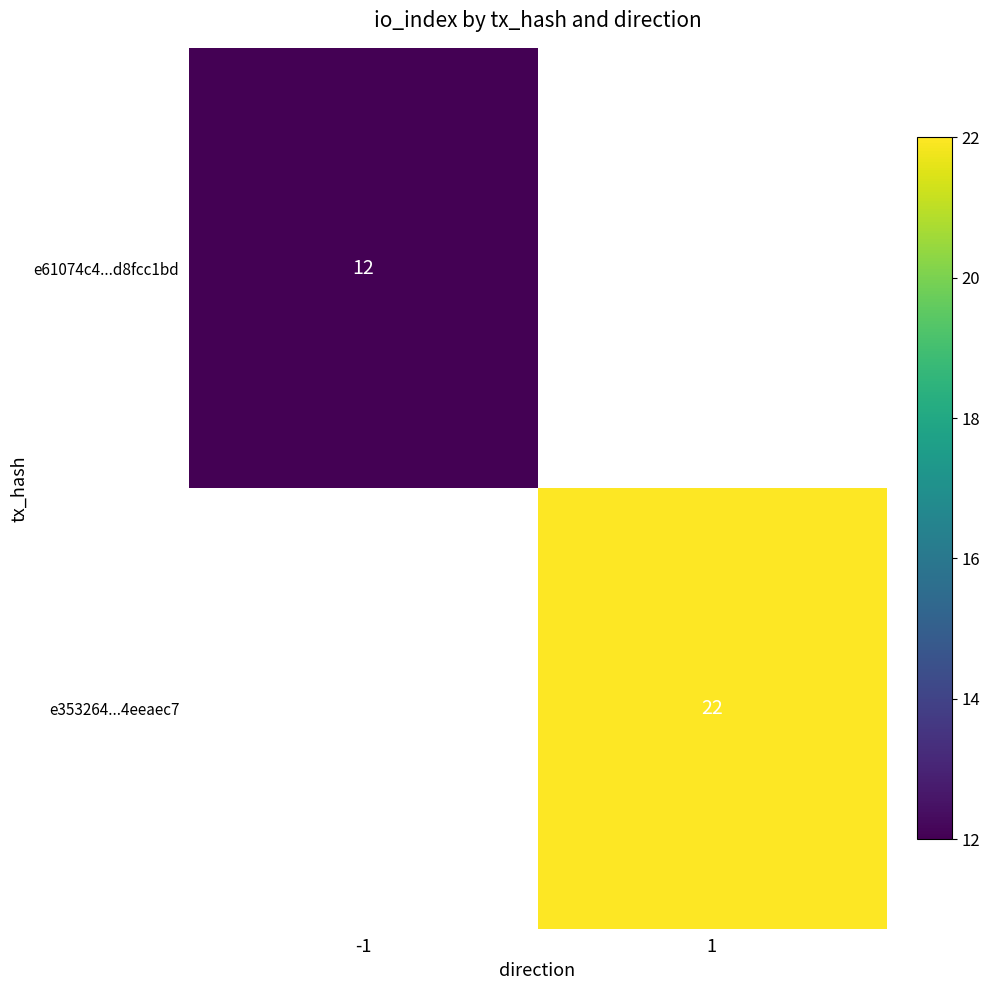

Is the value of e61074c4...d8fcc1bd at 1 greater than the value of e353264...4eeaec7 at 1?

No